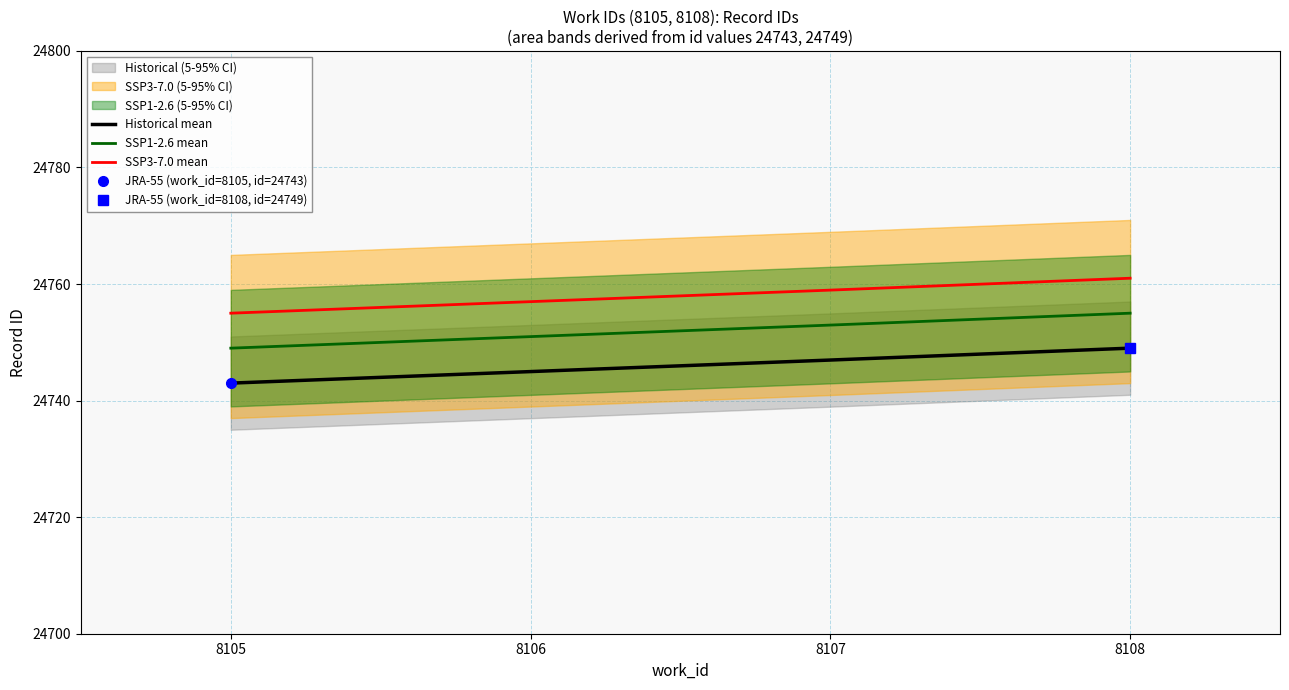

Which category has the lowest value in the SSP3-7.0 mean series?

8105